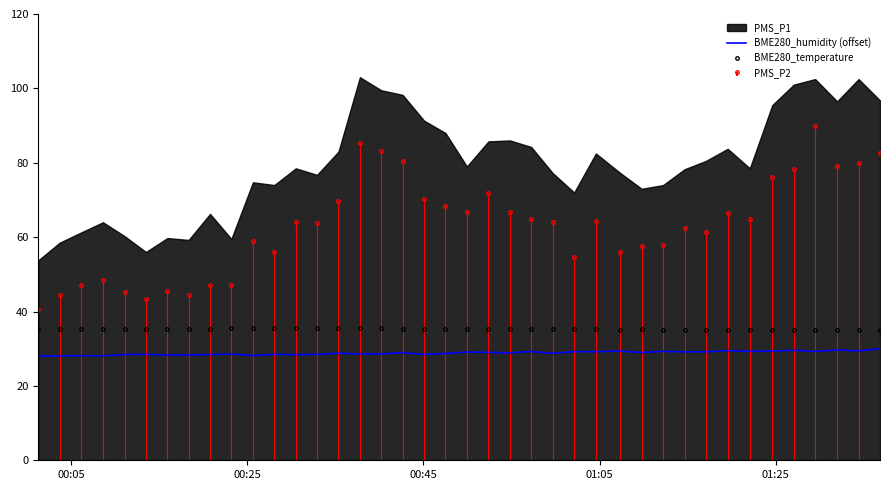

What is the difference between the maximum and minimum values in the BME280_temperature series?

0.5